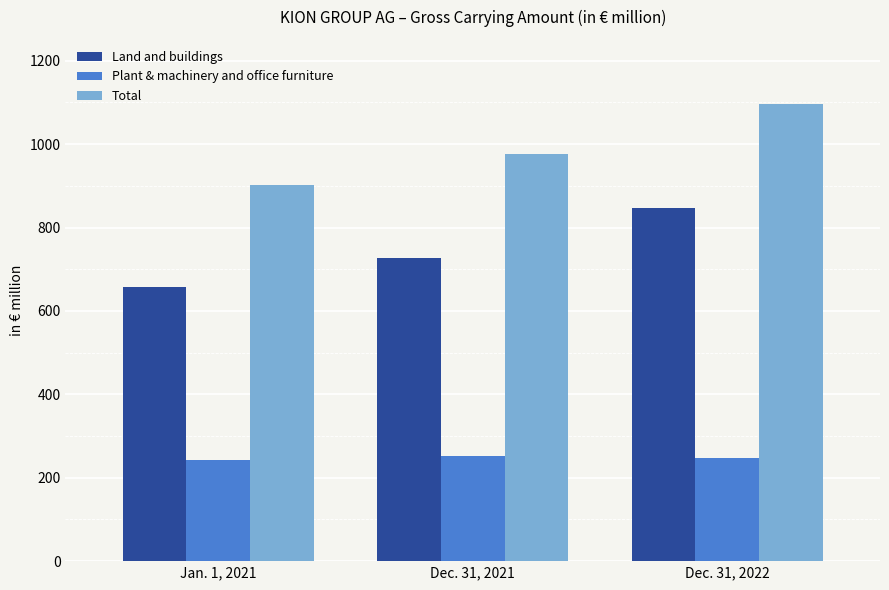

How many data points in Land and buildings are less than 726?

1